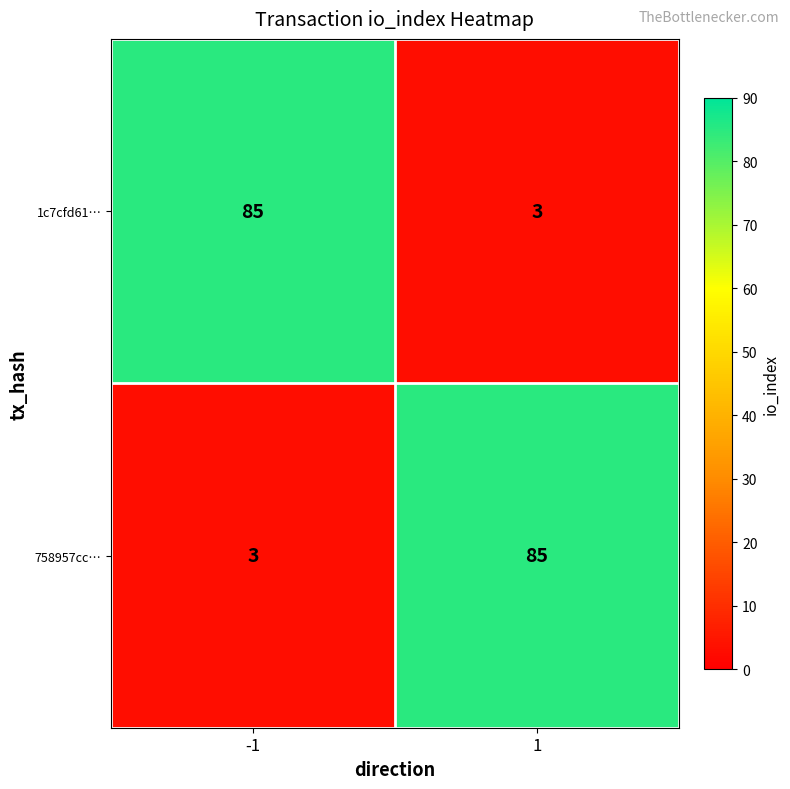

Is it true that 1c7cfd61… equals 3 at 1?

True